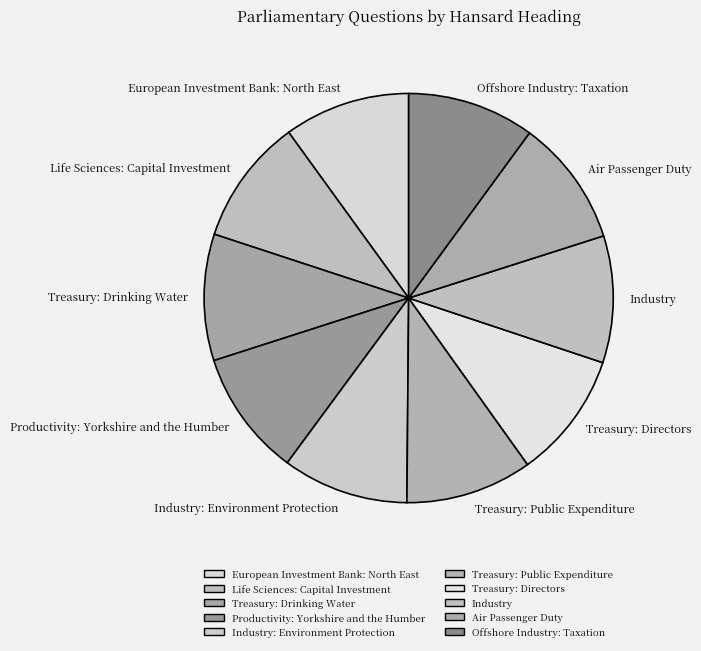

True or false: Life Sciences: Capital Investment accounts for 10% of the total.

True